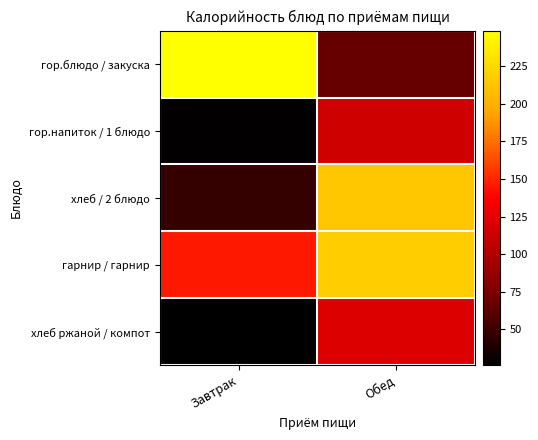

Which series changed the most between Завтрак and Обед?

гор.блюдо / закуска